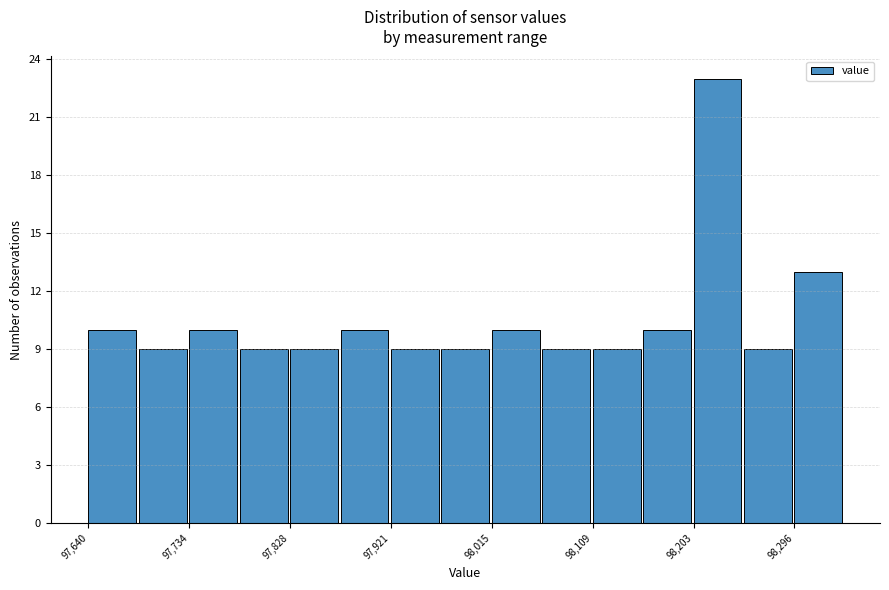

Reading left to right, transcribe this chart: for each bar, give the range it covers on the x-axis and its height. Neither the bar edges nor the heights are printed on the chart, so give them approximately, as read against the axes.

97640 to 97690: 10
97690 to 97730: 9
97730 to 97780: 10
97780 to 97830: 9
97830 to 97870: 9
97870 to 97920: 10
97920 to 97970: 9
97970 to 98020: 9
98020 to 98060: 10
98060 to 98110: 9
98110 to 98160: 9
98160 to 98200: 10
98200 to 98250: 23
98250 to 98300: 9
98300 to 98340: 13